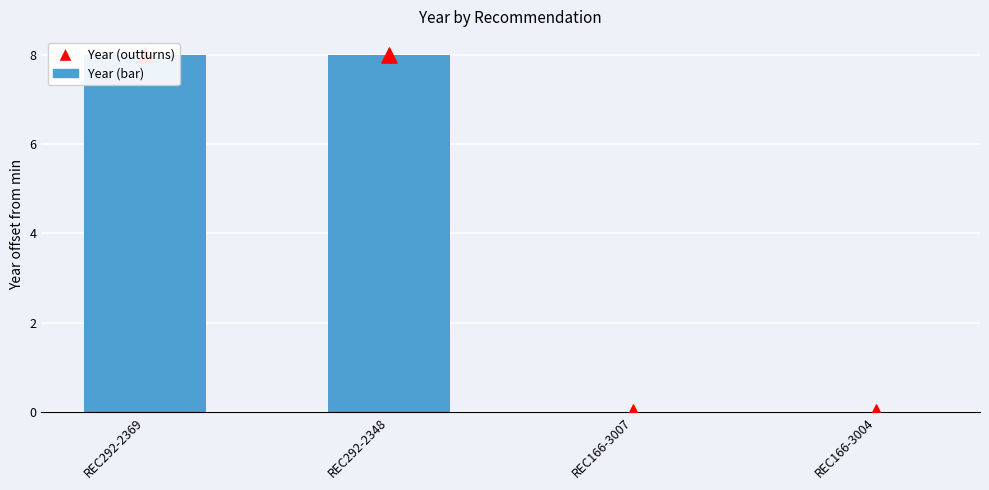

What is the total value across all series at REC292-2348?

16